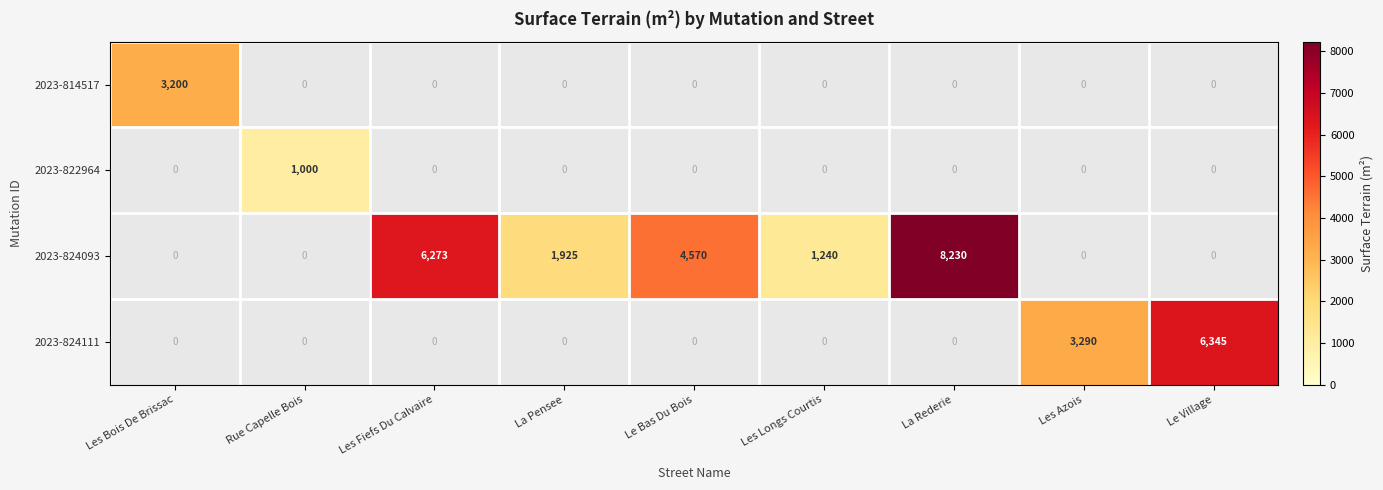

Count the number of categories in the chart.

9